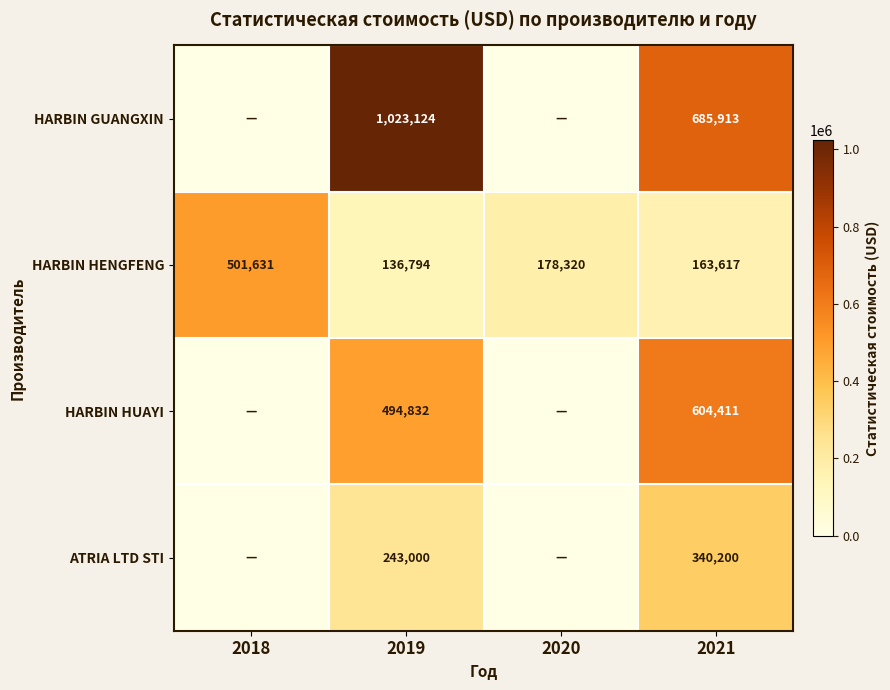

At which category is the sum across all series the highest?

2019